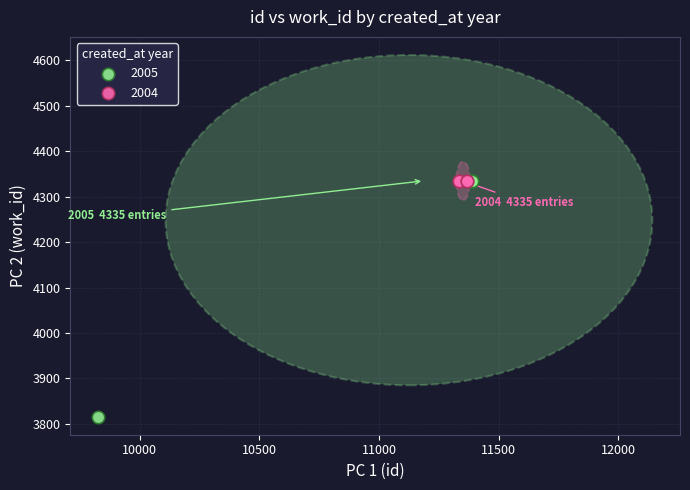

What are all the series names shown in the legend?

2005, 2004